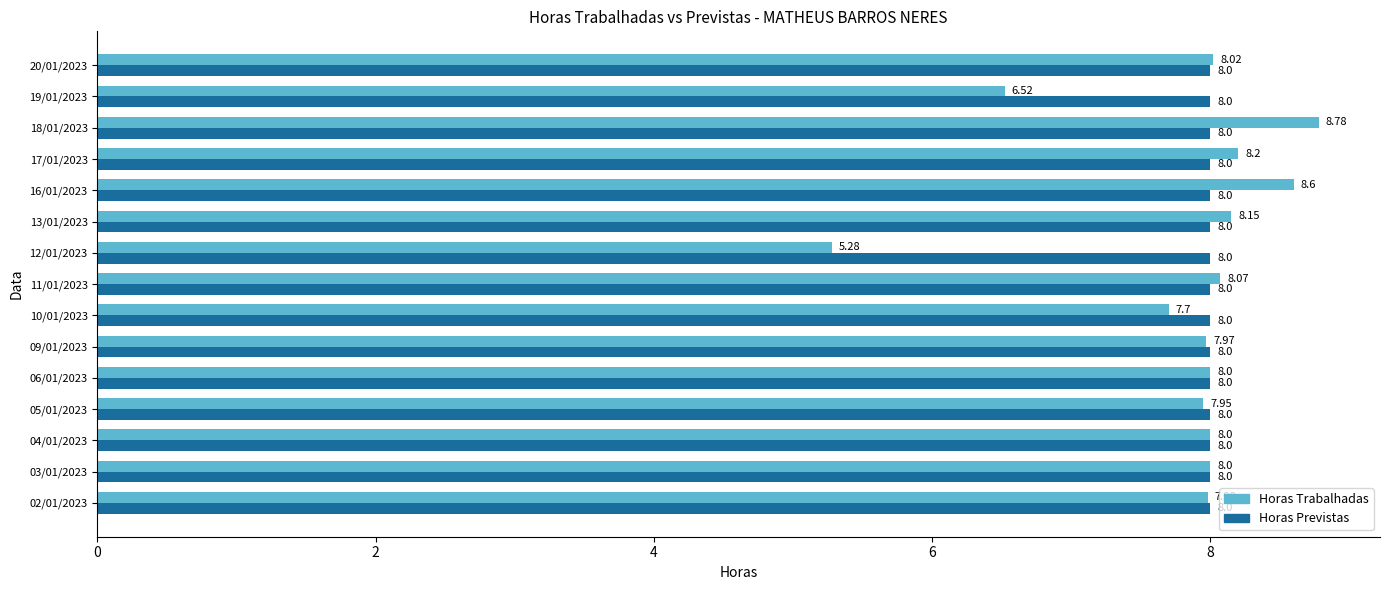

At 11/01/2023, list the series in order from largest to smallest.

Horas Trabalhadas, Horas Previstas